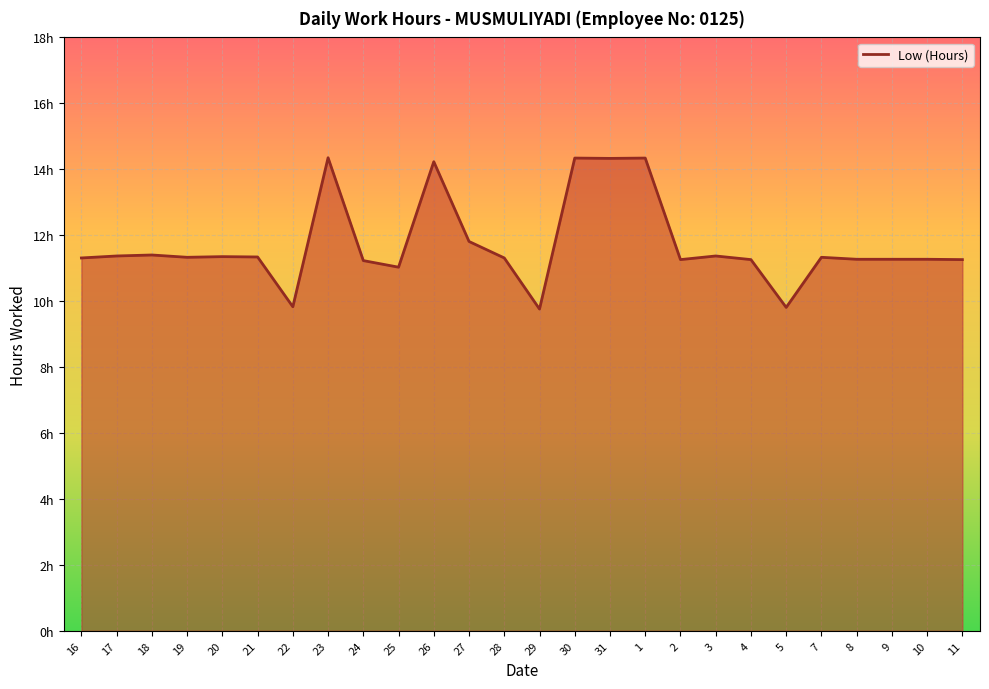

Does the chart have visible grid lines?

Yes